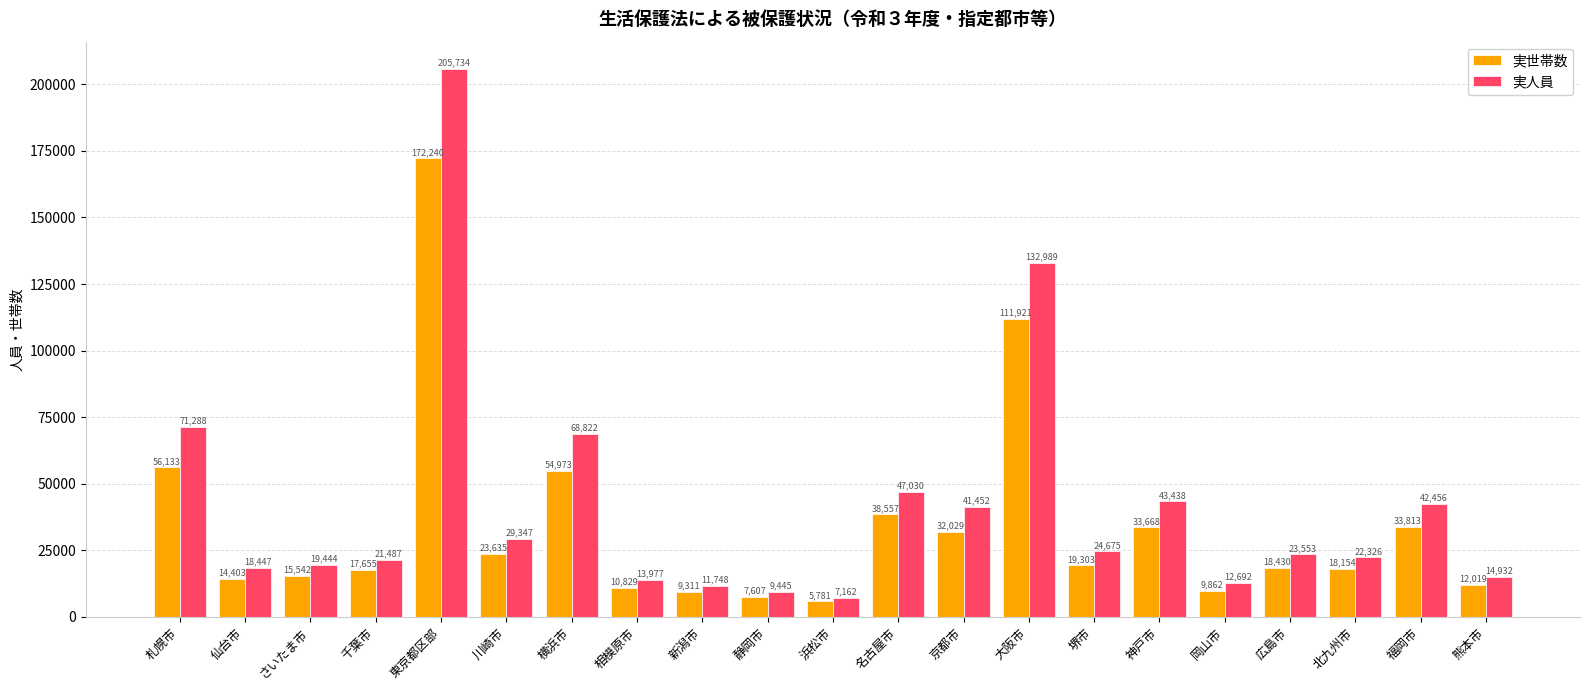

Is the value of 実人員 at 静岡市 greater than the value of 実世帯数 at 熊本市?

No